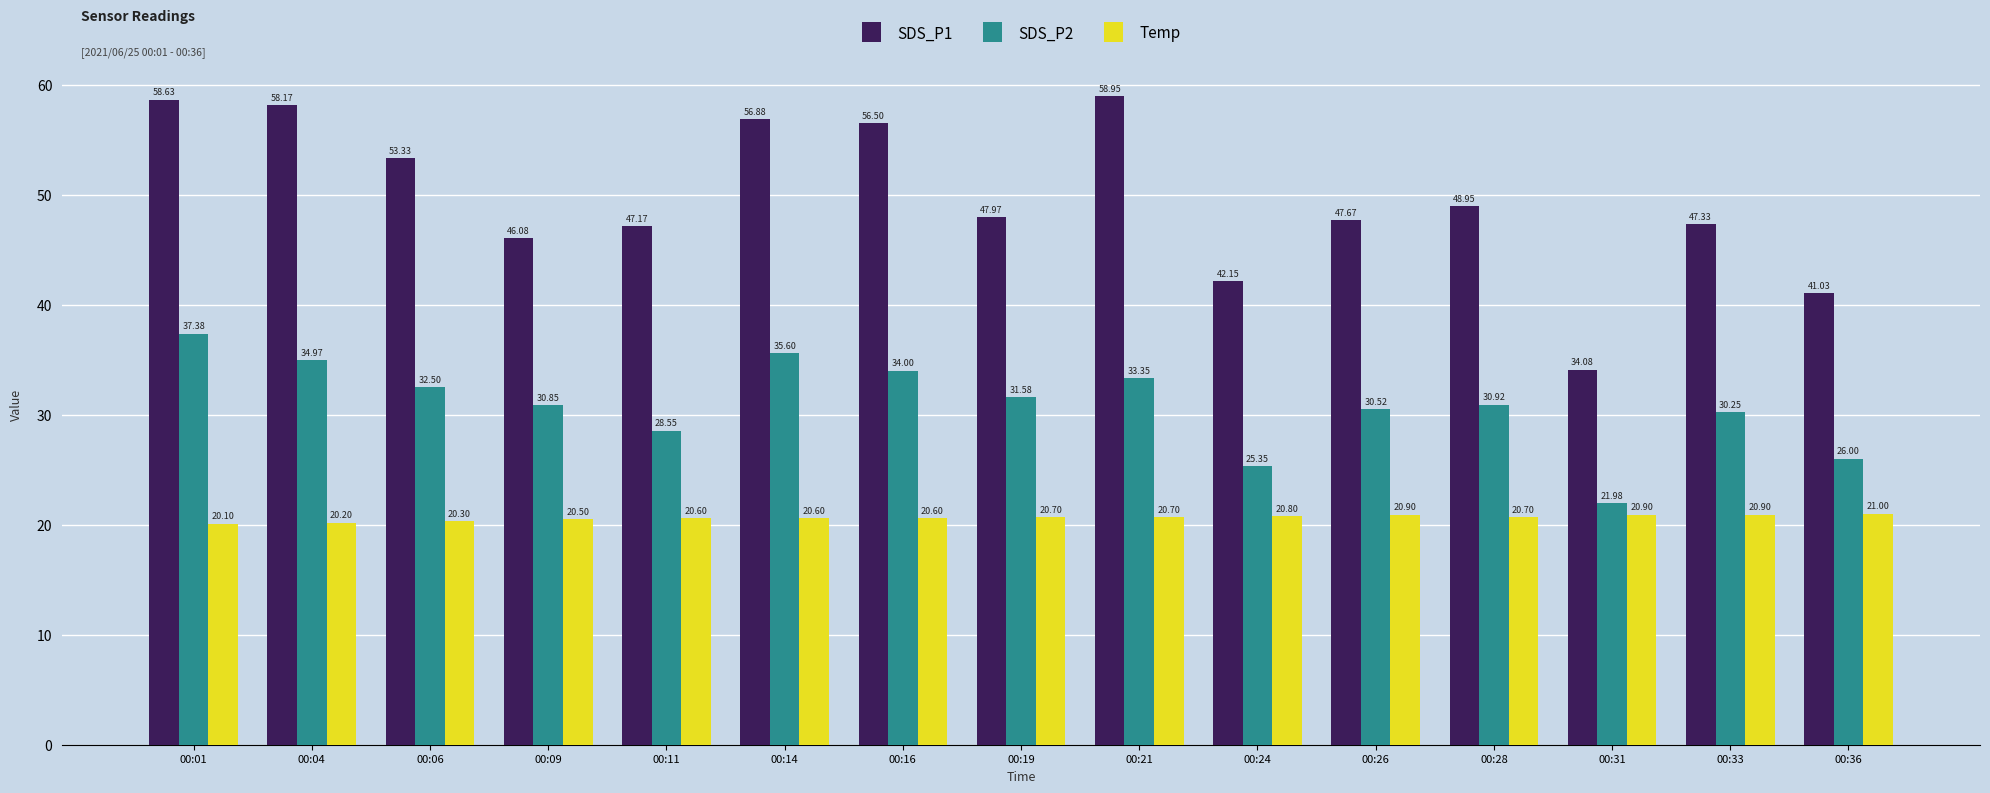

At how many categories does at least one series exceed 40?

14